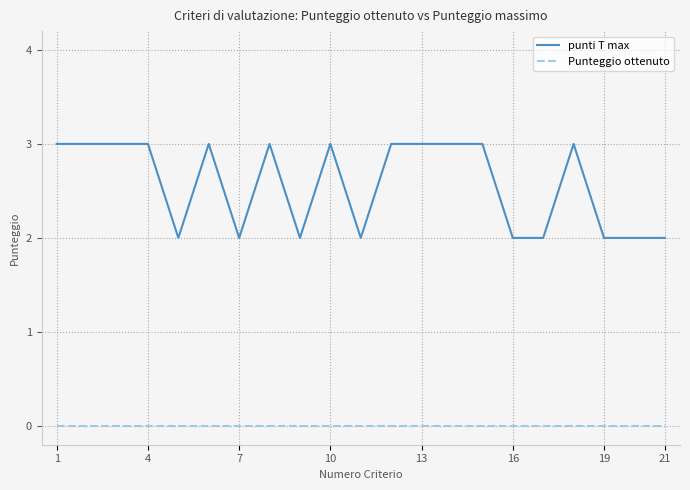

True or false: Punteggio ottenuto and punti T max cross at least once.

False